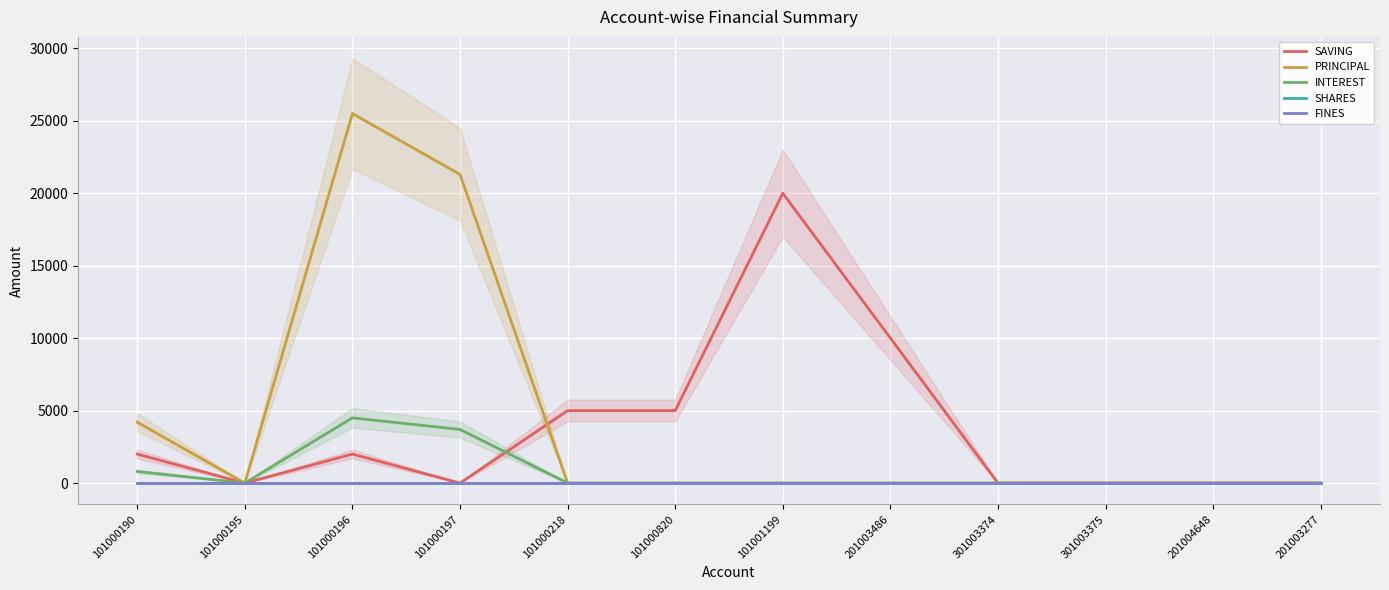

What position from the right is 201003277?

1